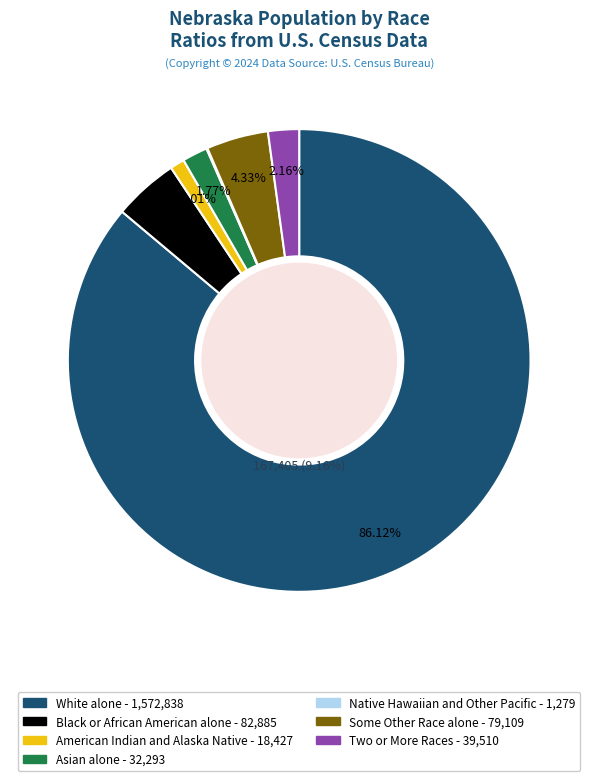

True or false: Two or More Races accounts for 1% of the total.

False